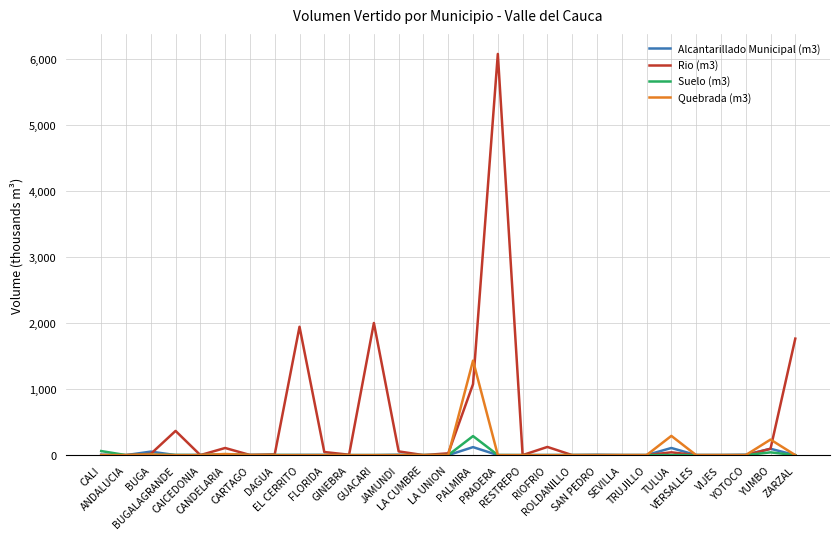

Read the Alcantarillado Municipal (m3) value at FLORIDA.

2.9